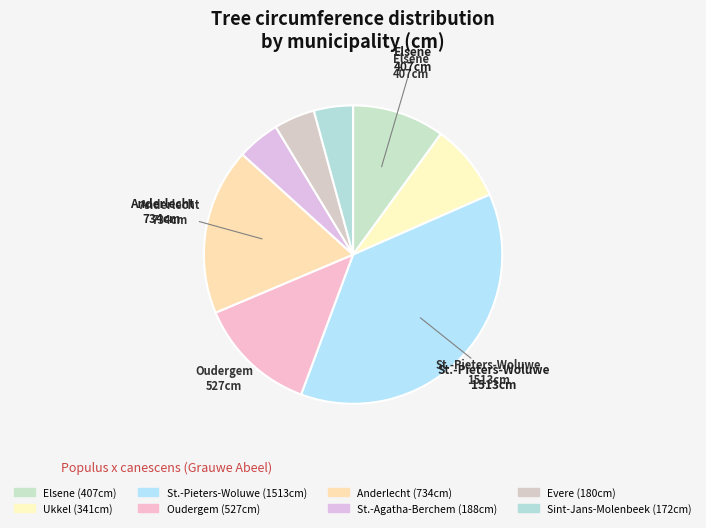

Does any single category account for the majority?

No